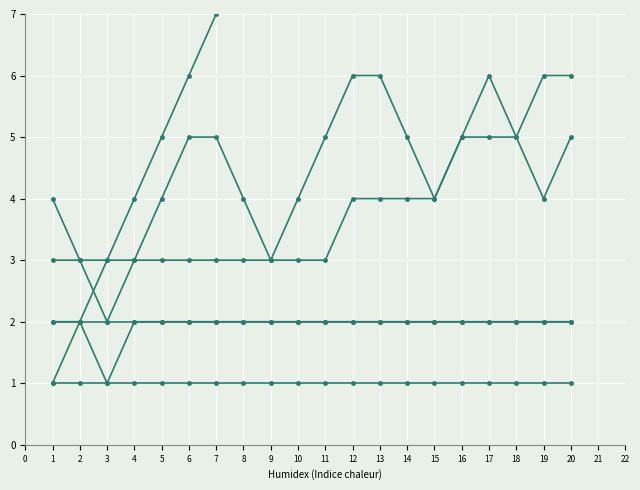

Count the number of data series in this chart.

6